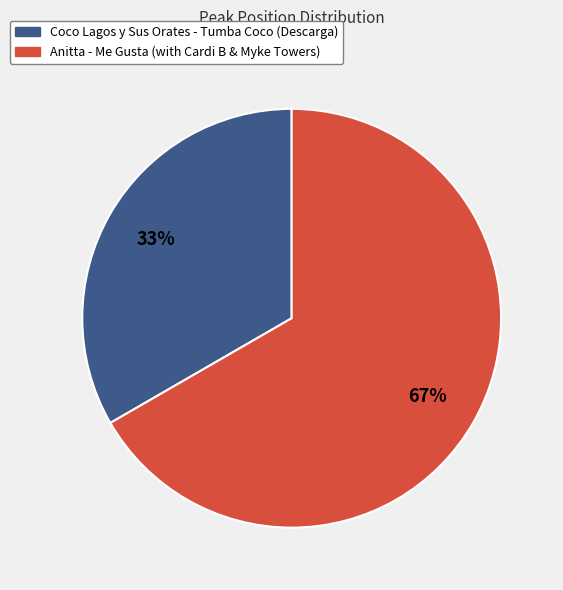

What percentage is the Anitta - Me Gusta (with Cardi B & Myke Towers) slice, to the nearest percent?

67%